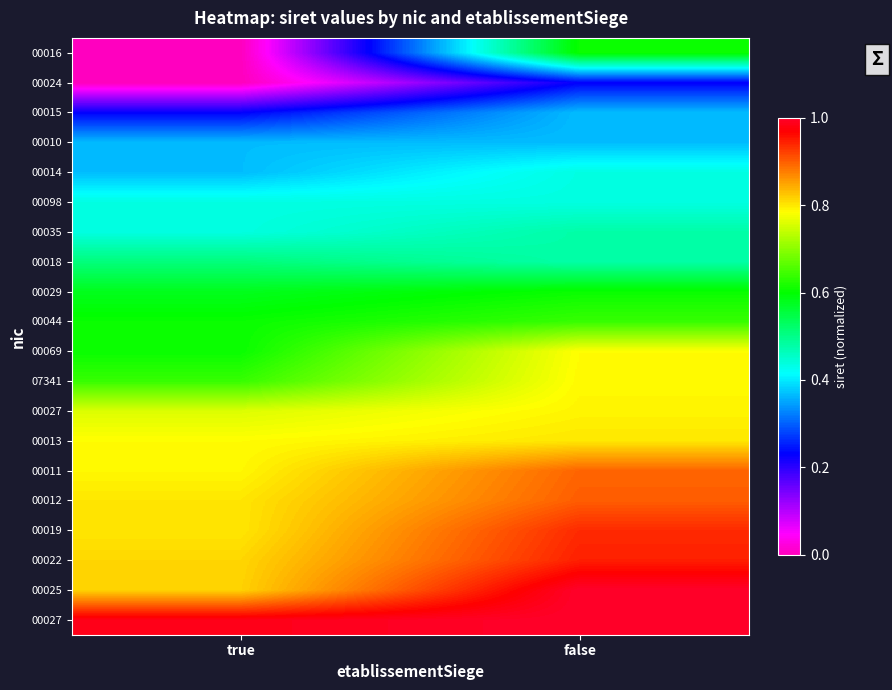

Which category has the lowest value across all series?

true